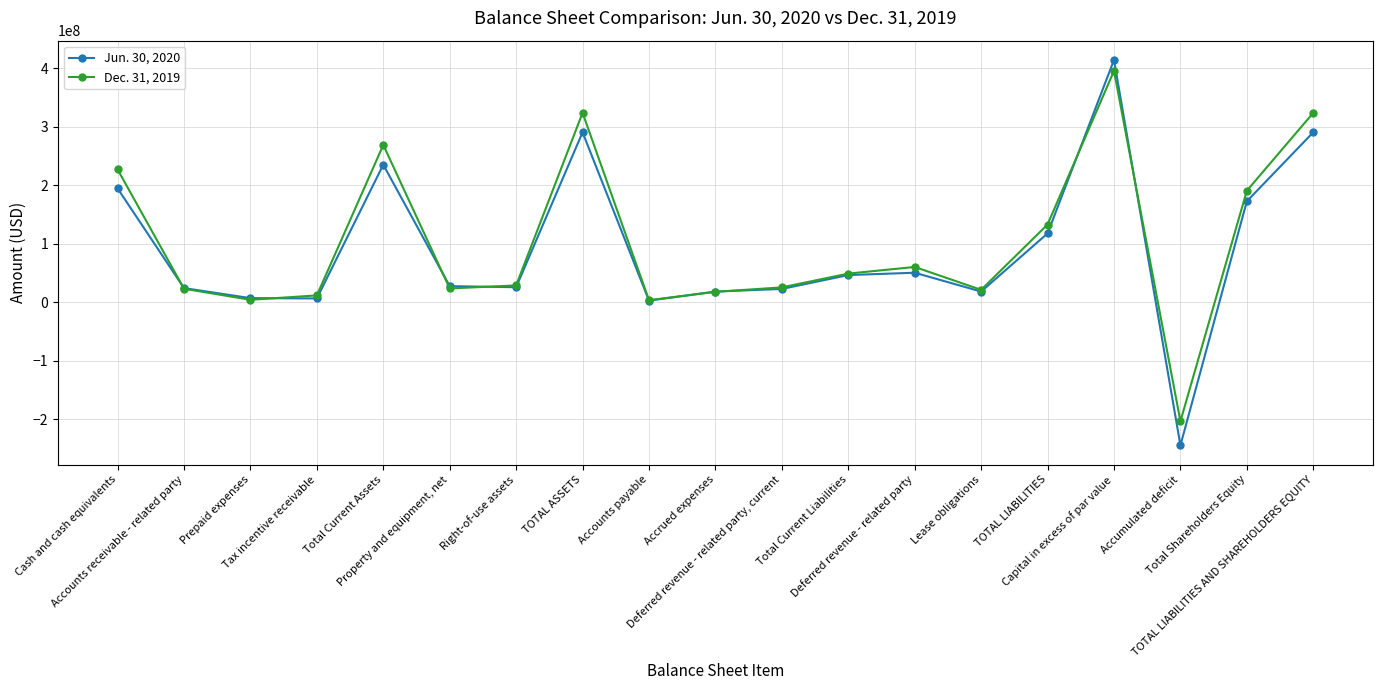

At how many categories does at least one series exceed 363839410?

1